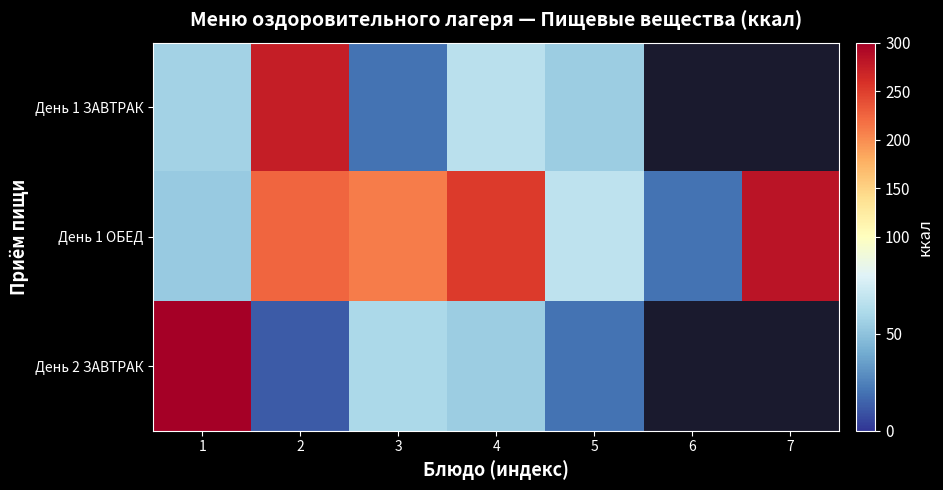

Is it true that День 1 ОБЕД equals 251.6 at 4?

True